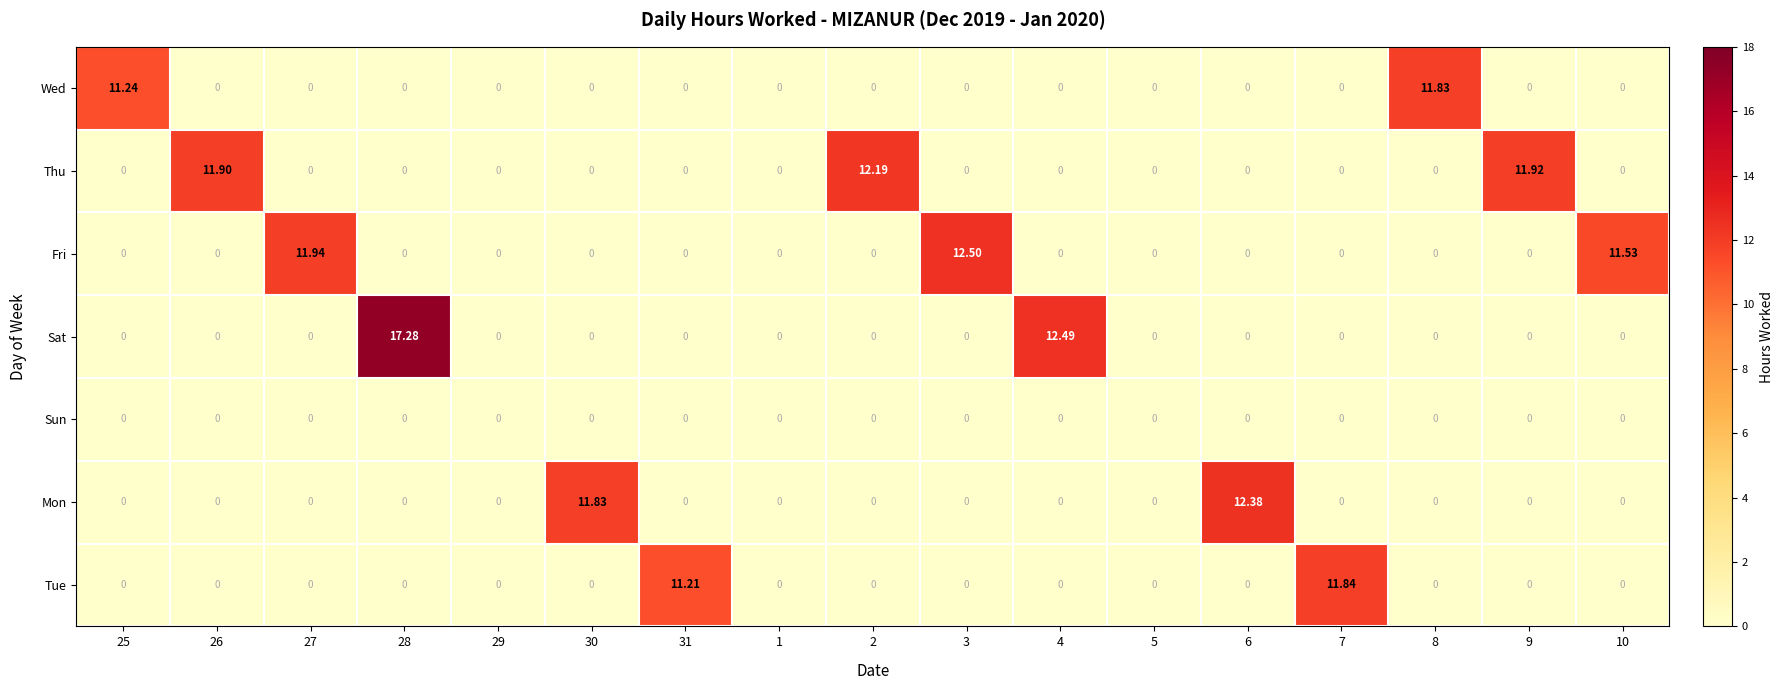

Rank the series by their maximum value, from highest to lowest.

Sat, Fri, Mon, Thu, Tue, Wed, Sun